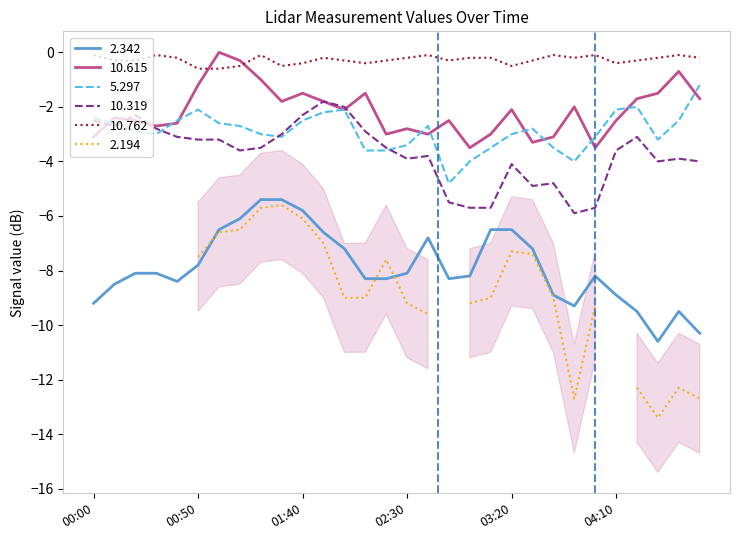

What is the lowest value of the 2.342 series?

-10.6